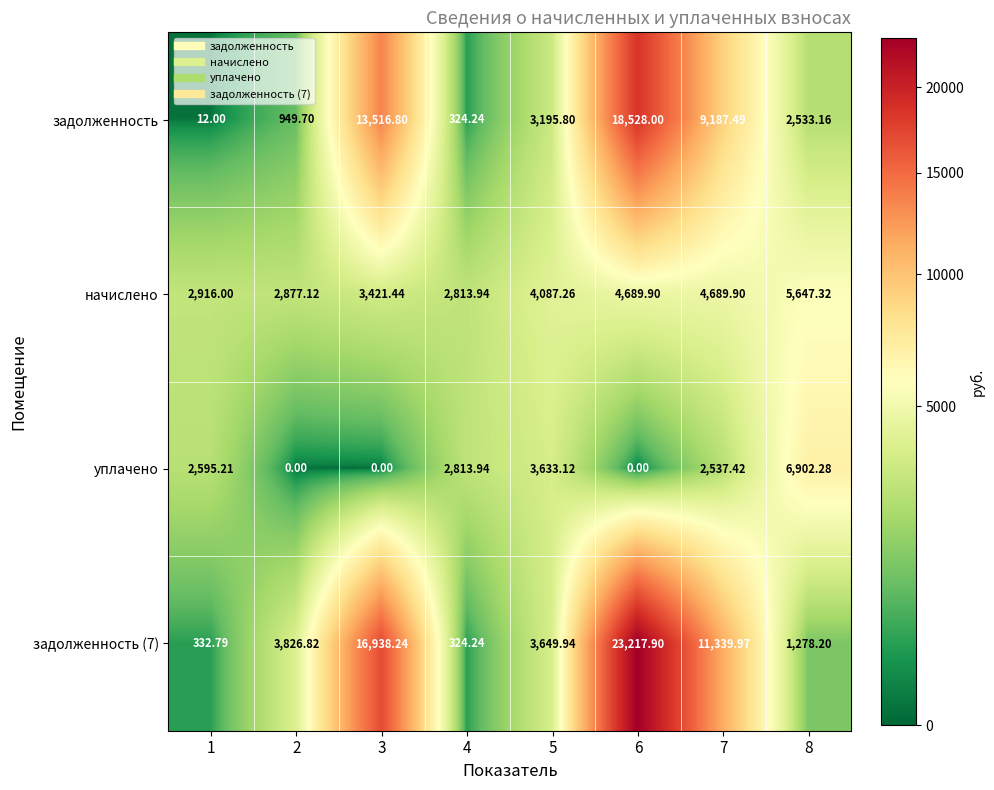

Is the value of задолженность at 7 greater than the value of уплачено at 5?

Yes